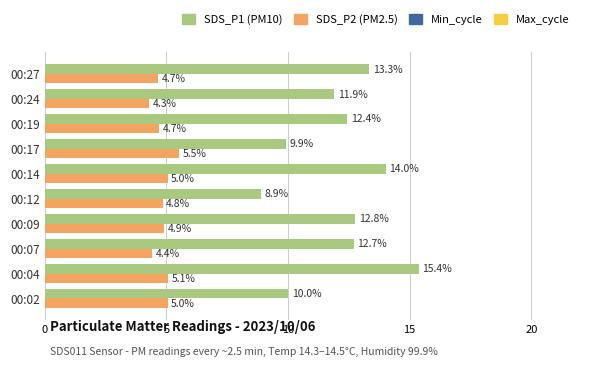

What is the minimum value shown in the chart?

4.3